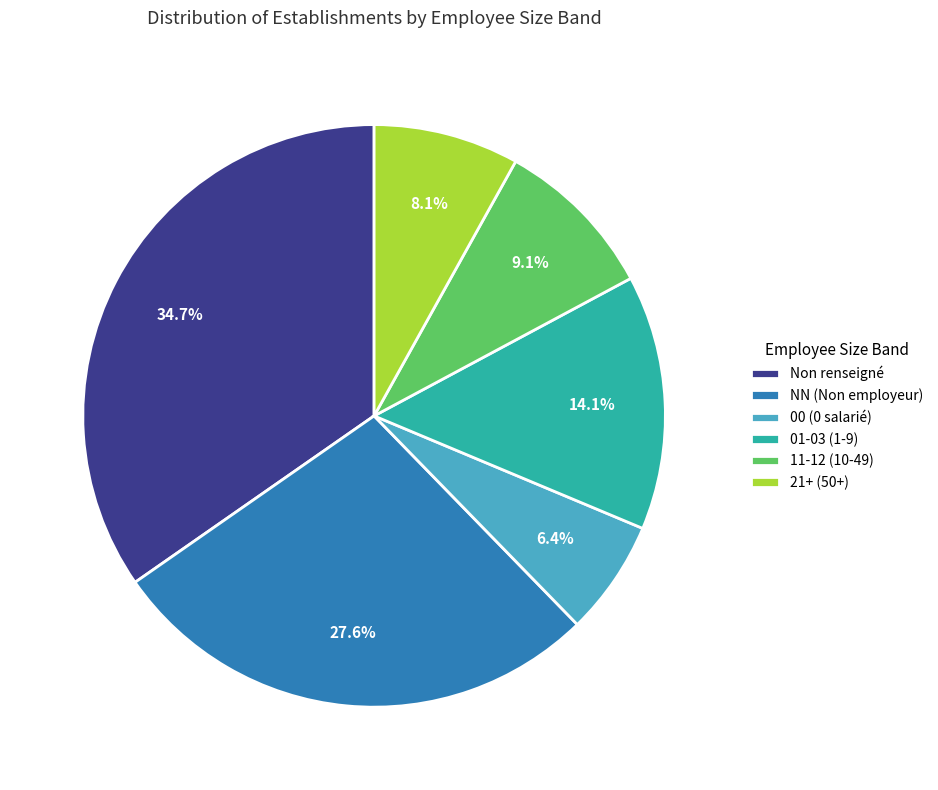

Which category has the biggest portion of the pie?

Non renseigné